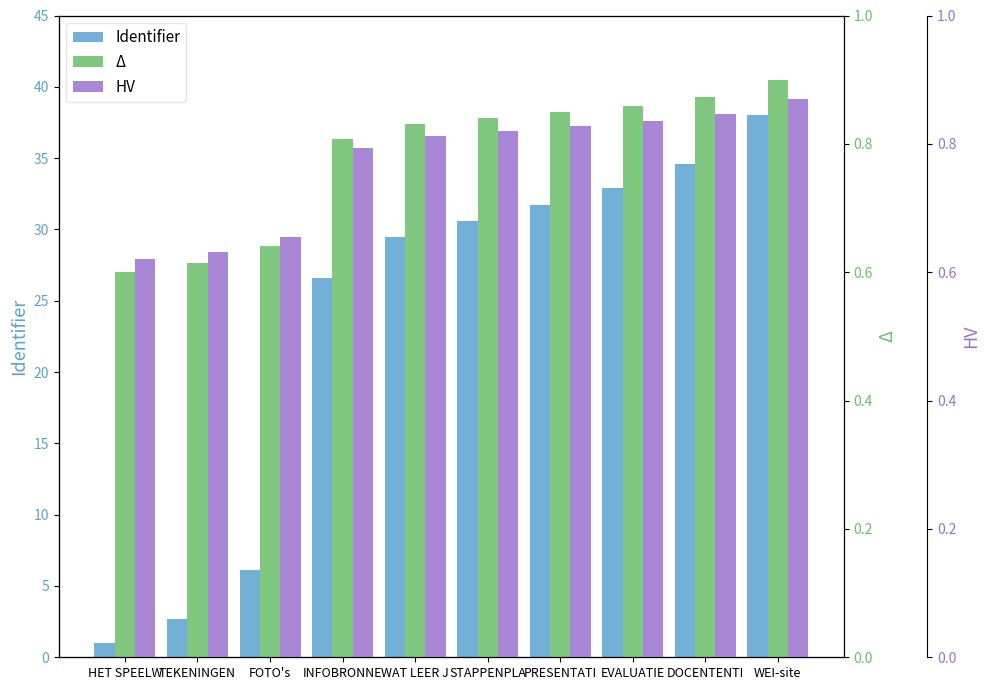

What is the sum of all Δ values?

7.8